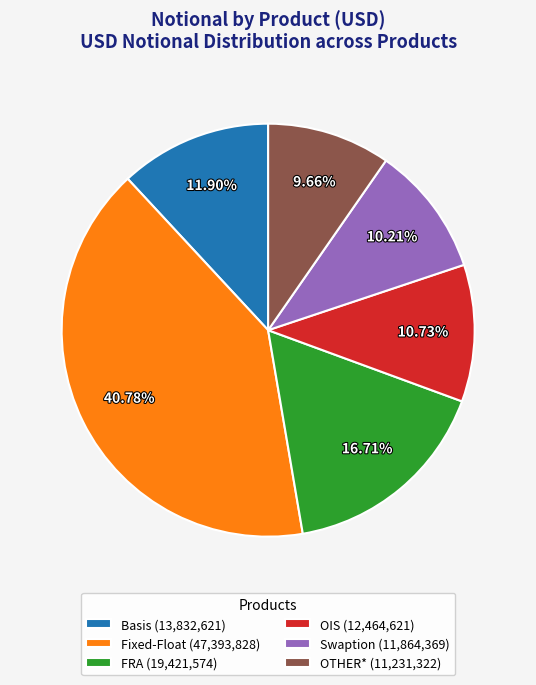

Combined, do OIS and Fixed-Float account for over 50%?

Yes